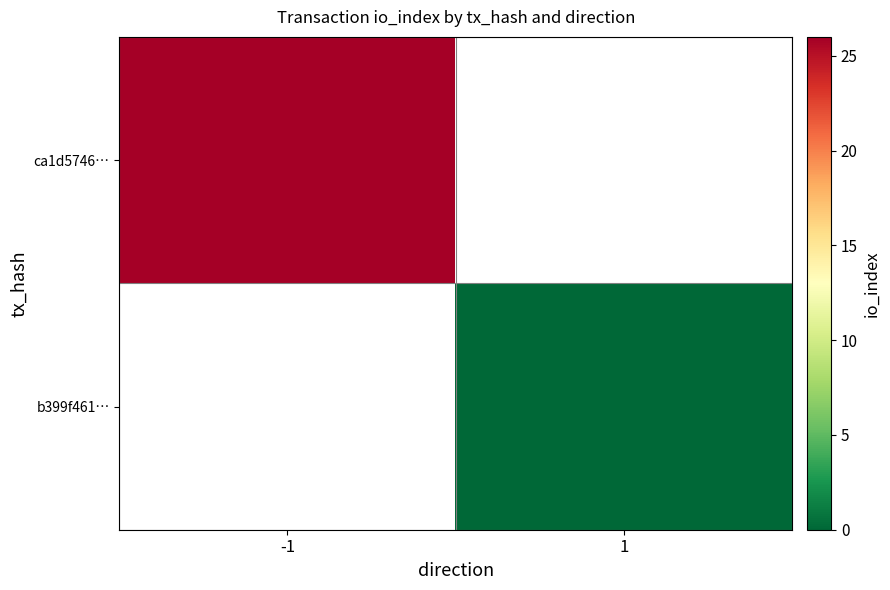

Which series has the widest spread of values?

ca1d5746…